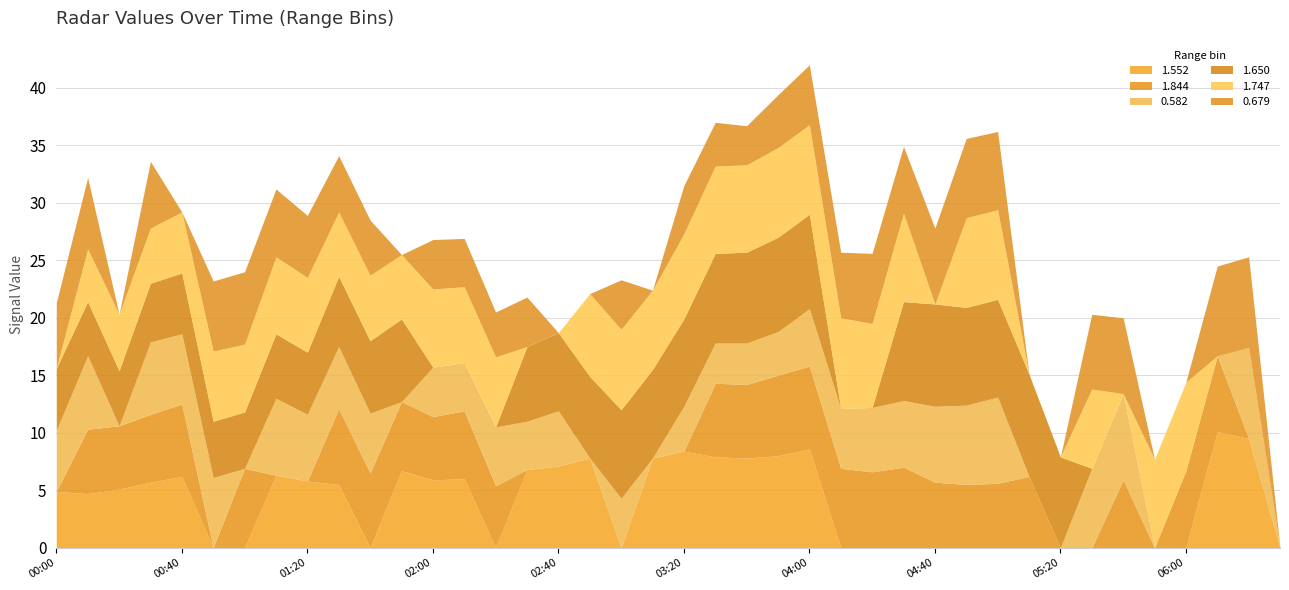

How many lines are shown in the chart?

6